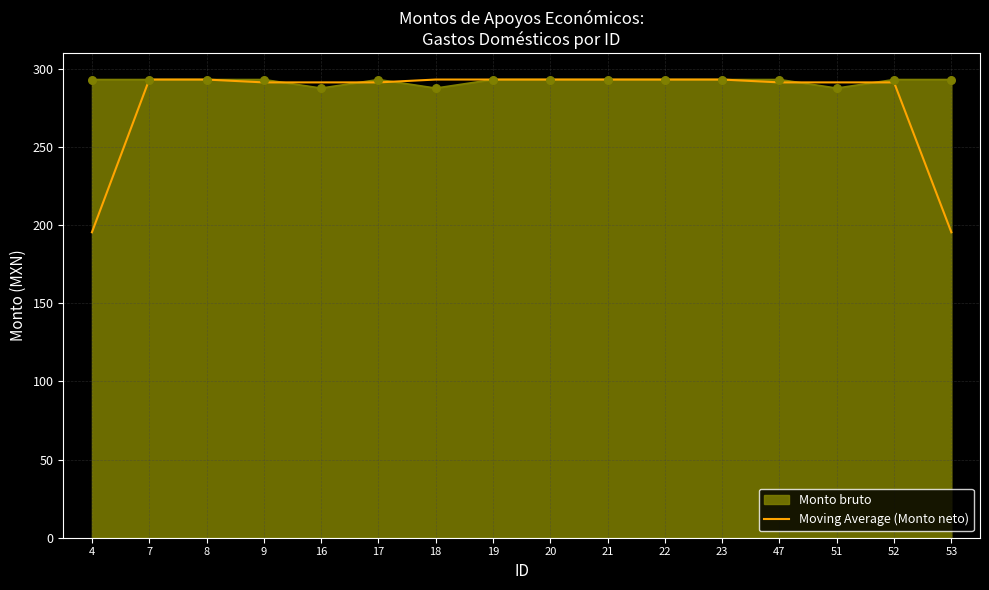

Which series has the widest spread of values?

Moving Average (Monto neto)